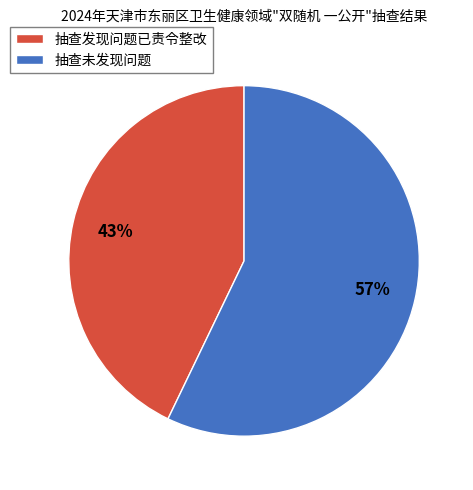

Approximately how many times larger is the value at 抽查未发现问题 compared to 抽查发现问题已责令整改?

1.3